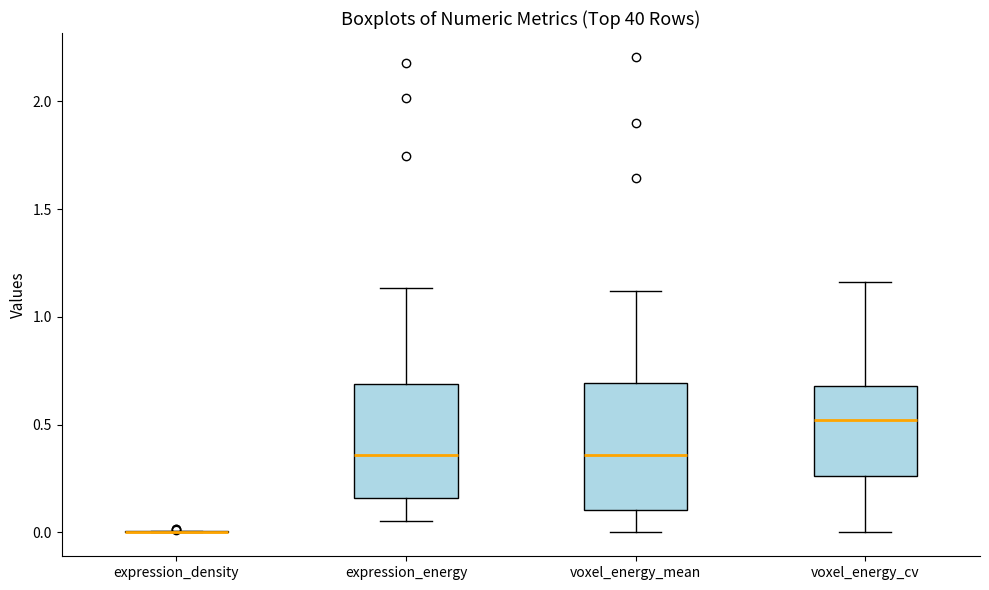

Which box is the tallest, from its lower edge to its upper edge?

voxel_energy_mean